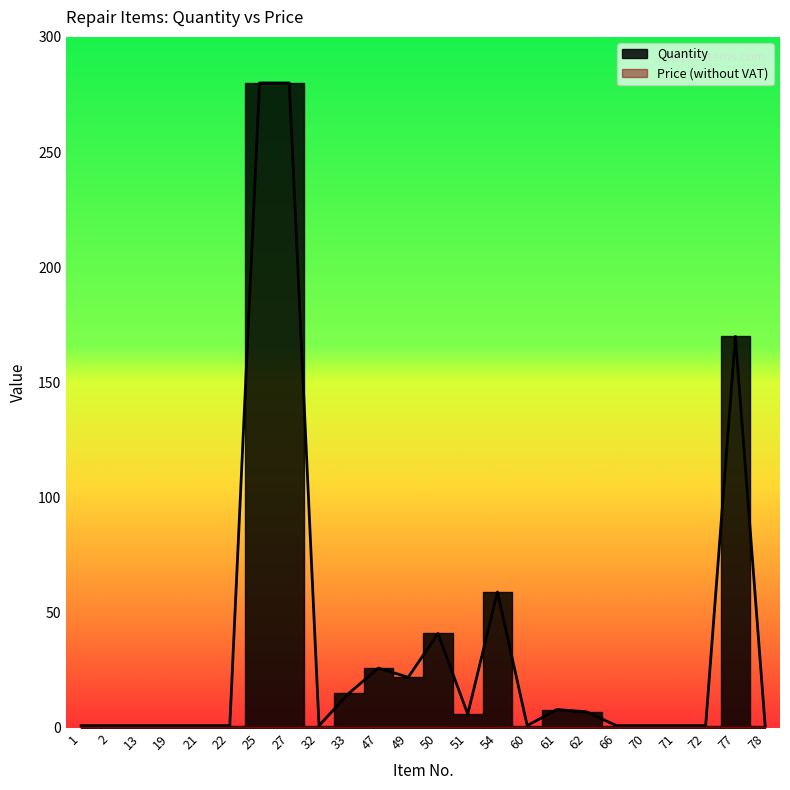

What is the difference between the second highest and second lowest values?

279